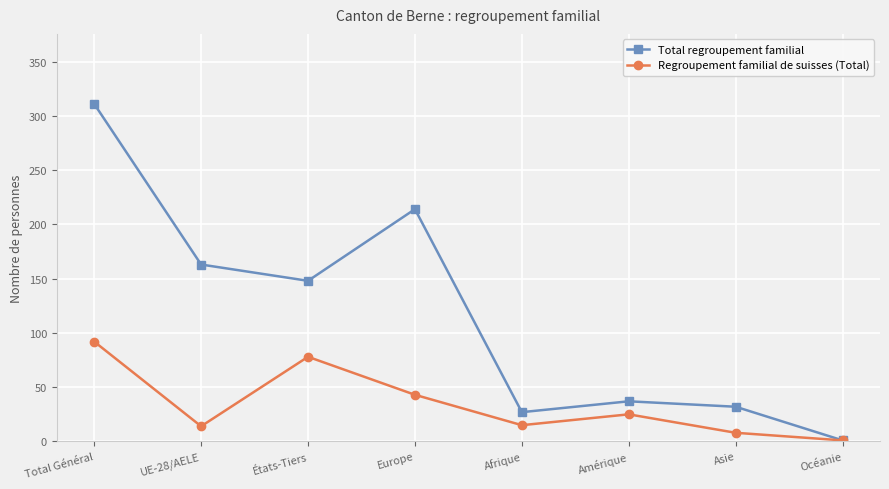

List the labels in order of Total regroupement familial value, largest first.

Total Général, Europe, UE-28/AELE, États-Tiers, Amérique, Asie, Afrique, Océanie